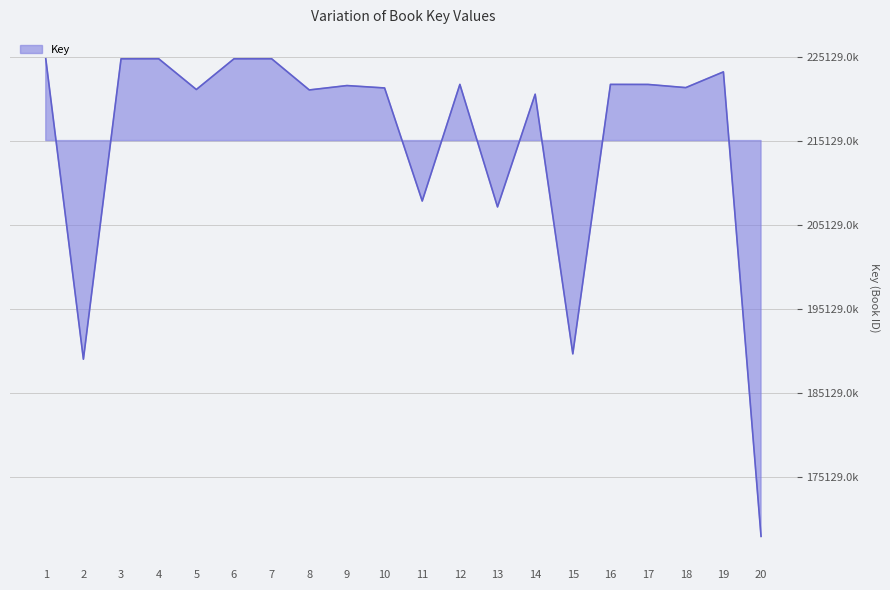

Does the chart have visible grid lines?

Yes